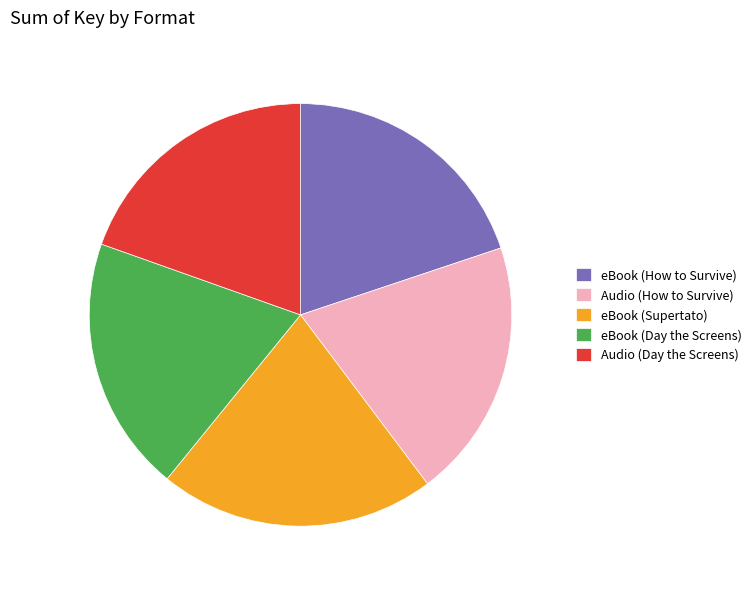

Is there any slice that represents more than half of the pie?

No